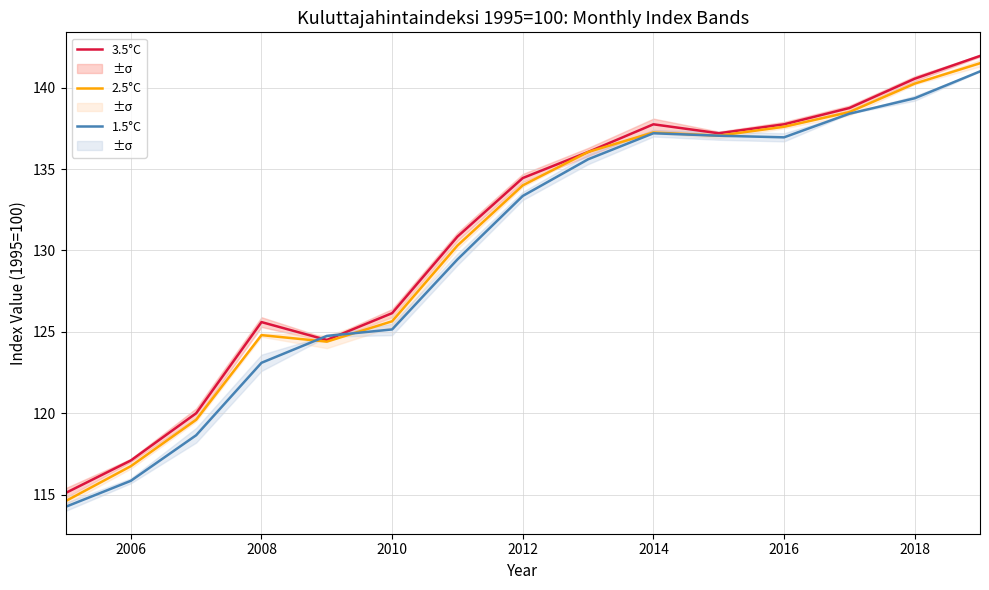

The 3.5°C series shows 126.2 at 2010. True or false?

True